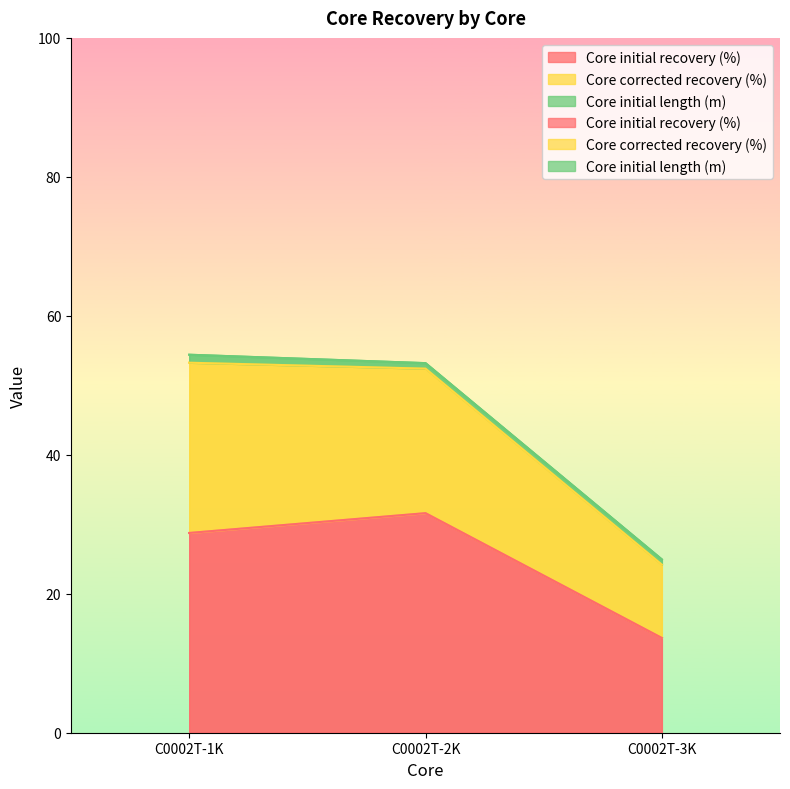

At which category is the sum across all series the highest?

C0002T-1K